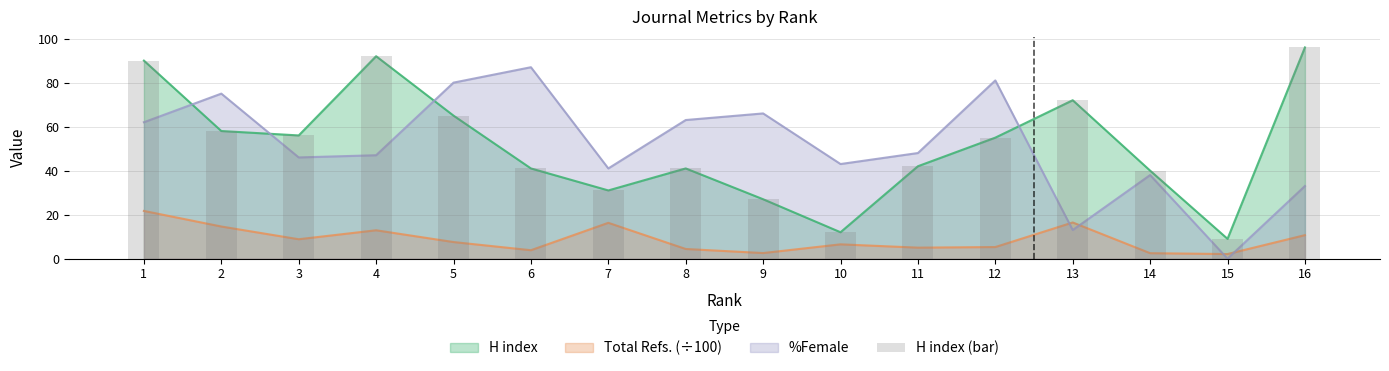

How many bars are there in total?

16